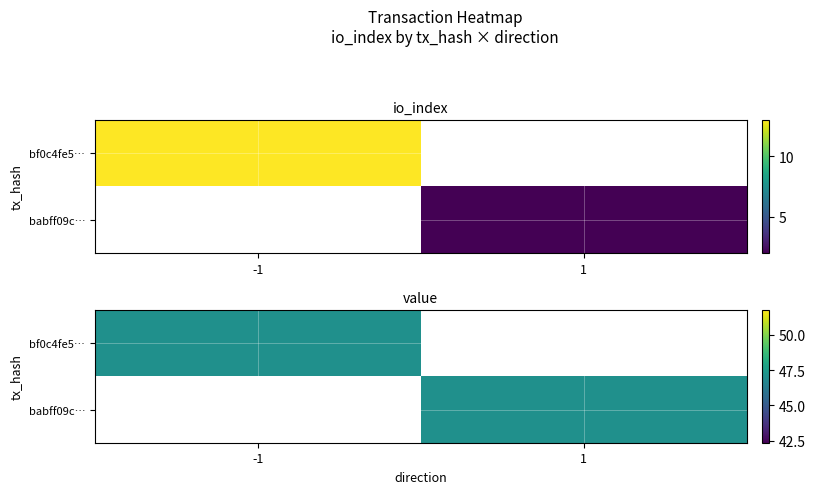

Where does the bf0c4fe531e65397f15763924a132efccb45d42 series first go above 13?

value